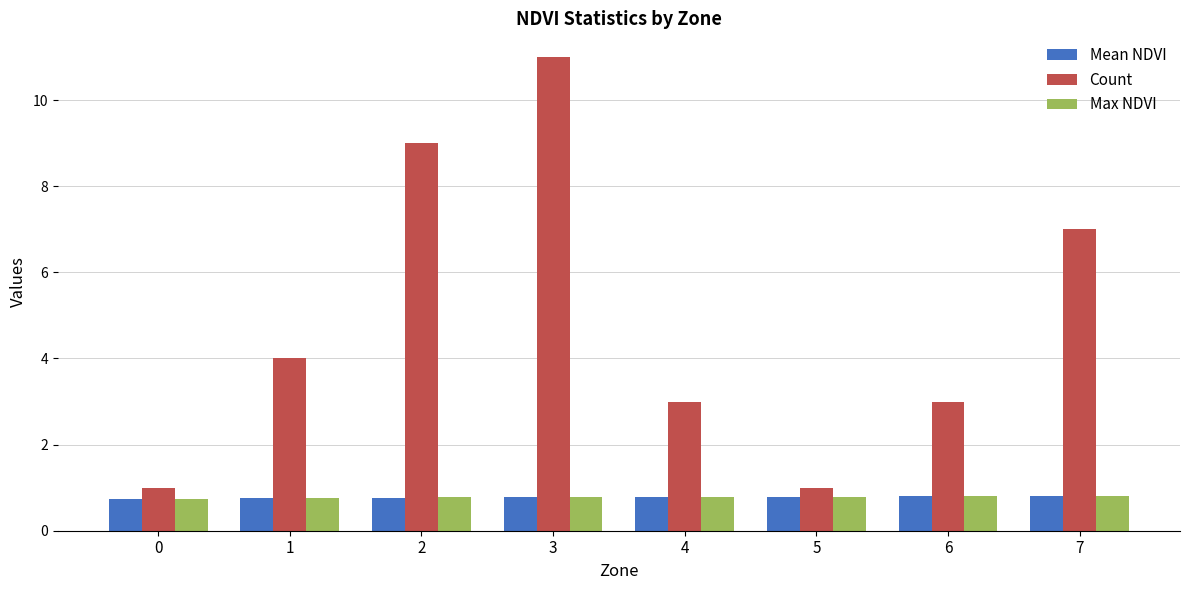

Read the Max NDVI value at 7.

0.8